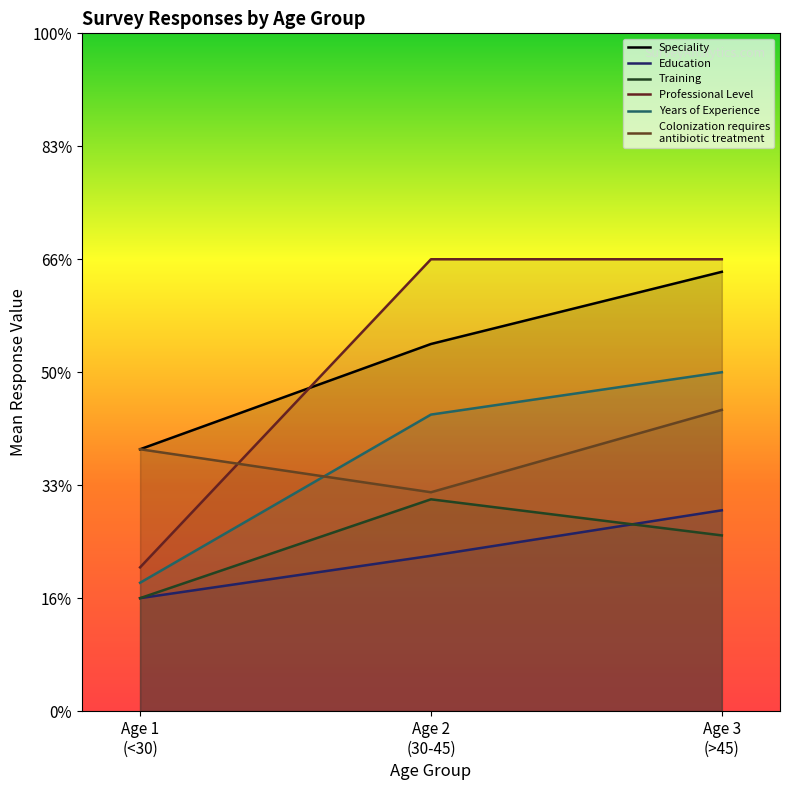

At which category does the chart reach its peak across all series?

Age 2
(30-45)